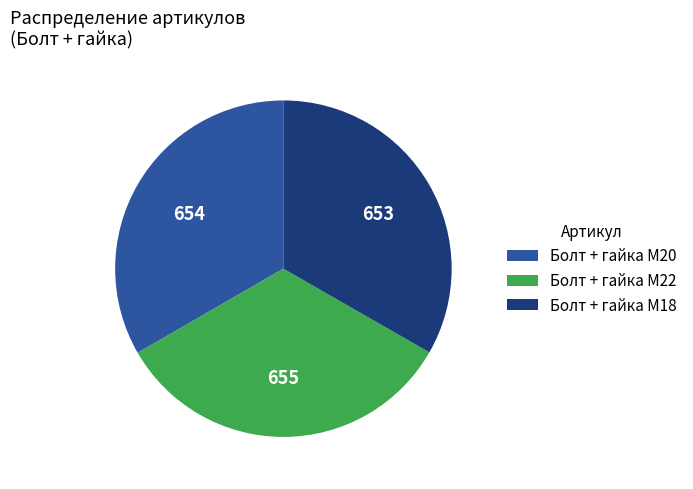

Approximately how many times larger is the value at Болт + гайка M20 compared to Болт + гайка M18?

1.0